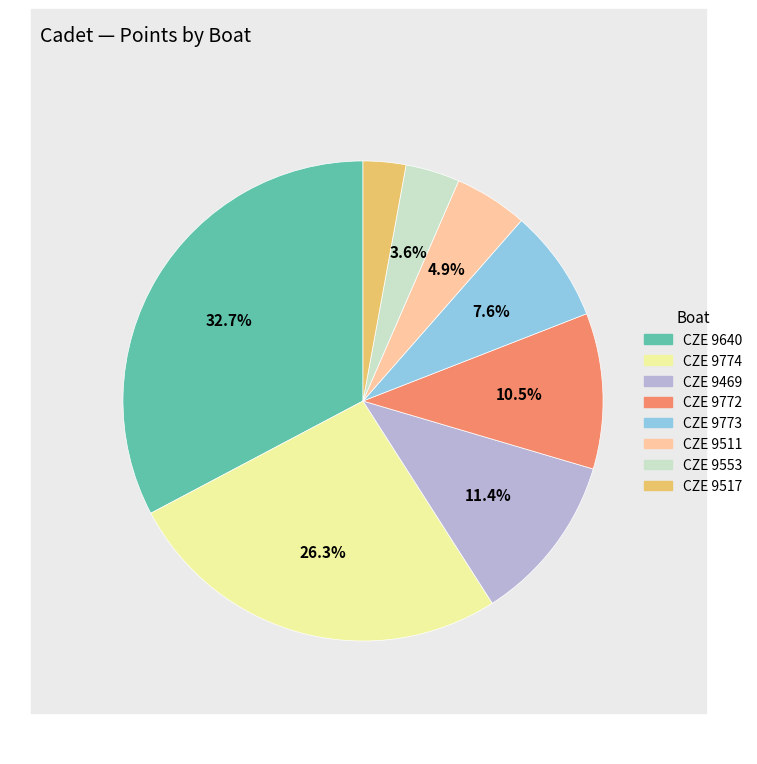

Do CZE 9511 and CZE 9774 together represent more than half of the pie?

No